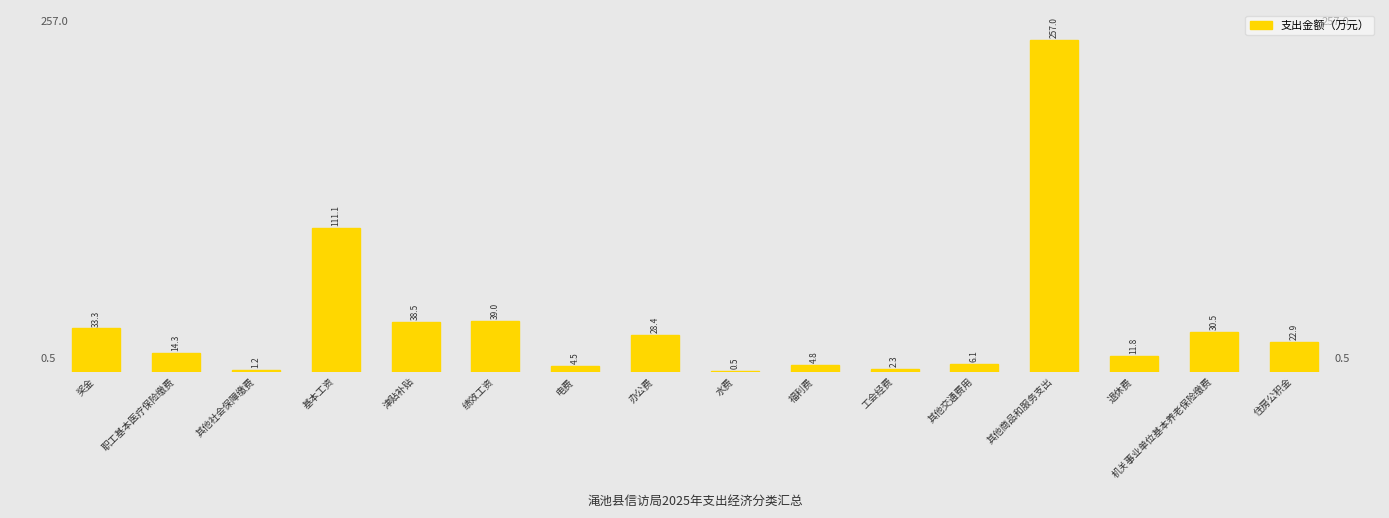

What is the difference between the values at 奖金 and 职工基本医疗保险缴费?

19.1